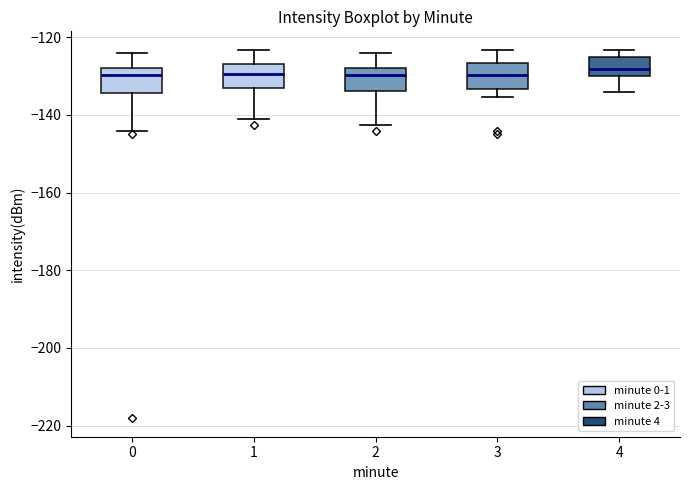

Reading left to right, read every box against the y-axis: the position of its median line, the range the box covers, and the ends of its whiskers. The values are not printed on the chart, so give them approximately, as read against the axis.

0: median -130, box -134 to -128, whiskers -144 to -124
1: median -130, box -134 to -126, whiskers -142 to -124
2: median -130, box -134 to -128, whiskers -142 to -124
3: median -130, box -134 to -126, whiskers -136 to -124
4: median -128, box -130 to -124, whiskers -134 to -124 (just above the box's upper edge)